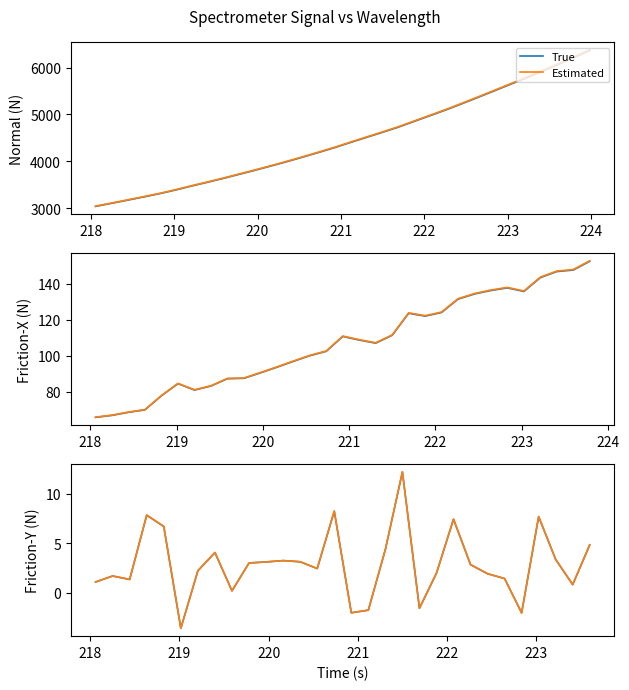

Which series has the largest total across all categories?

Estimated